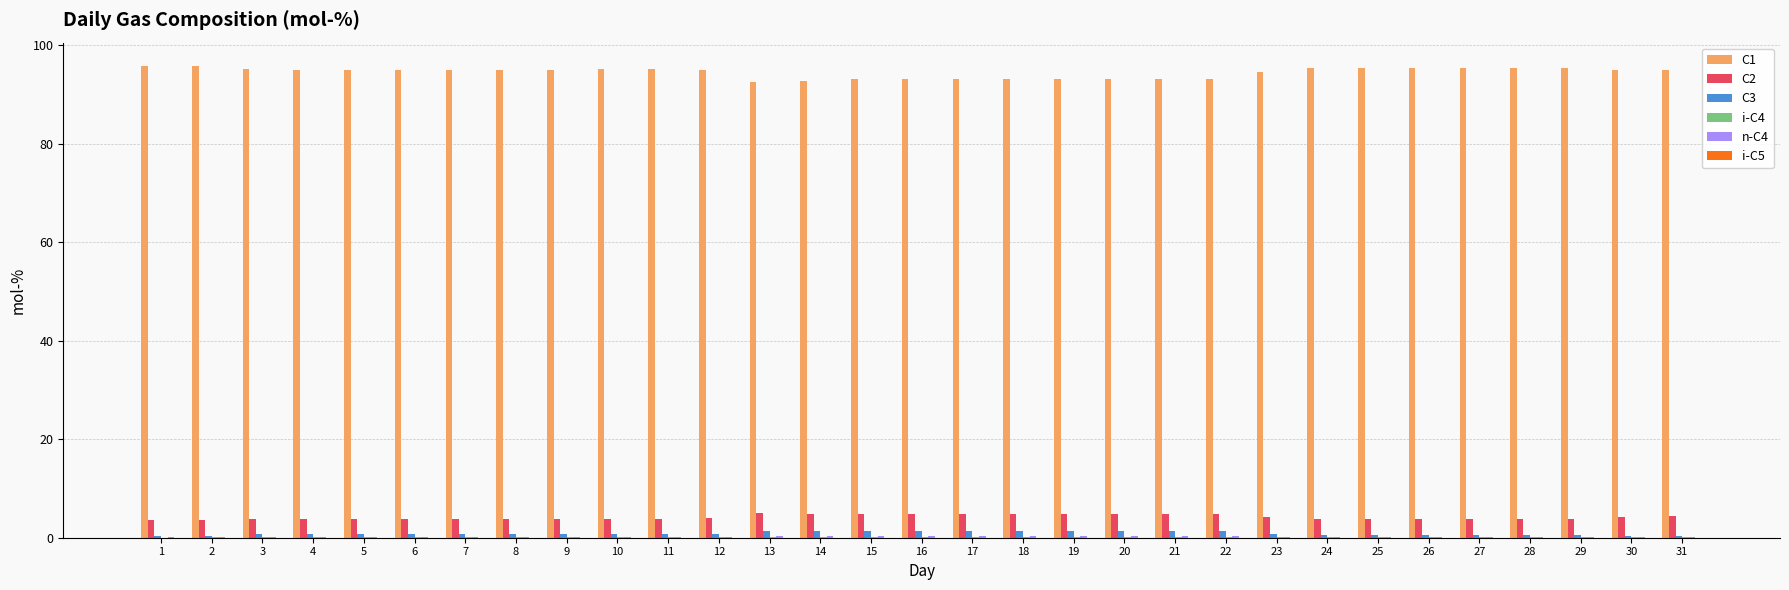

True or false: C1 has a value of 65.2 at 28.

False